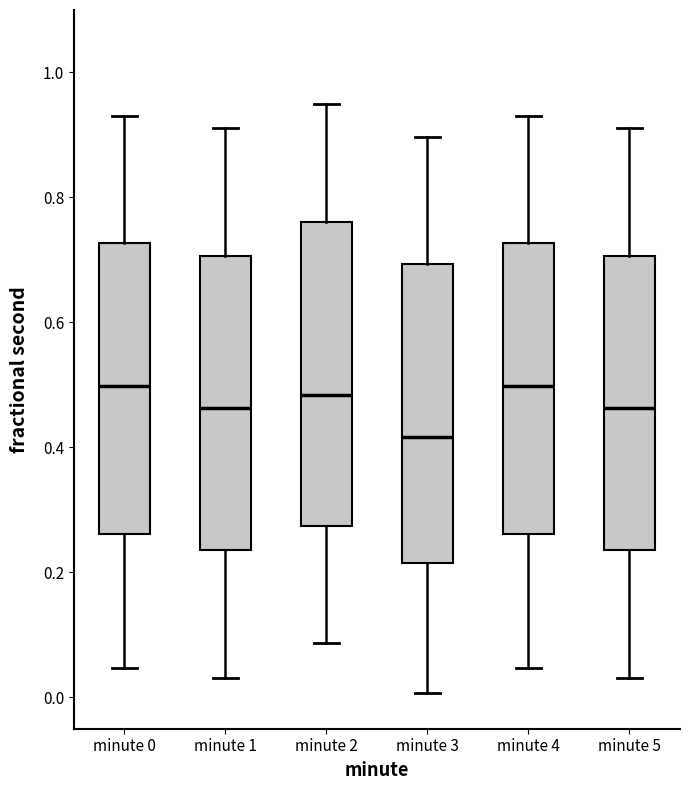

Reading left to right, transcribe this box plot: for each box, give where its median line is, the range the box spans, and where its two whiskers end, as read against the y-axis. The values are not printed on the chart, so give them approximately, as read against the axis.

minute 0: median 0.50, box 0.26 to 0.72, whiskers 0.04 to 0.94
minute 1: median 0.46, box 0.24 to 0.70, whiskers 0.04 to 0.92
minute 2: median 0.48, box 0.28 to 0.76, whiskers 0.08 to 0.94
minute 3: median 0.42, box 0.22 to 0.70, whiskers 0.00 to 0.90
minute 4: median 0.50, box 0.26 to 0.72, whiskers 0.04 to 0.94
minute 5: median 0.46, box 0.24 to 0.70, whiskers 0.04 to 0.92